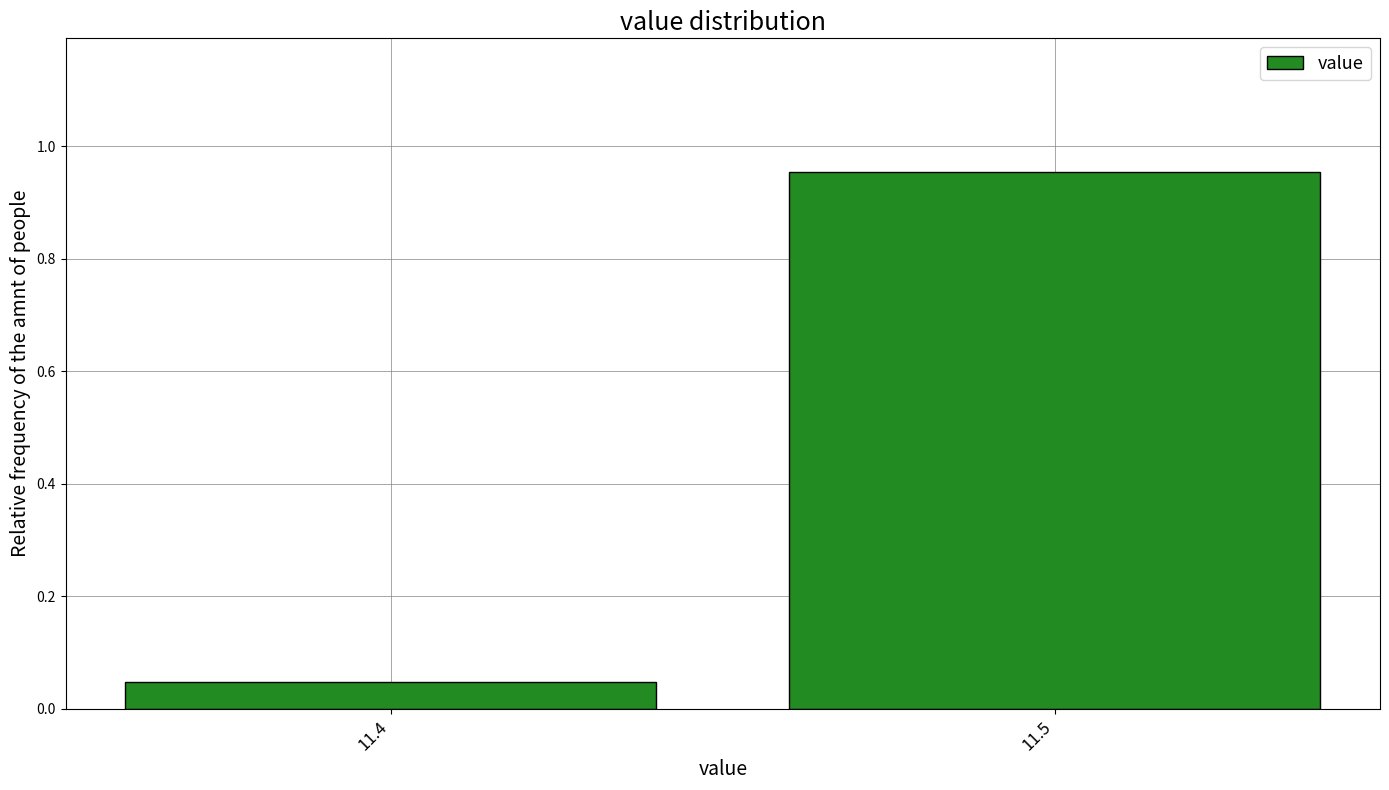

At which category does the chart reach its peak across all series?

11.5